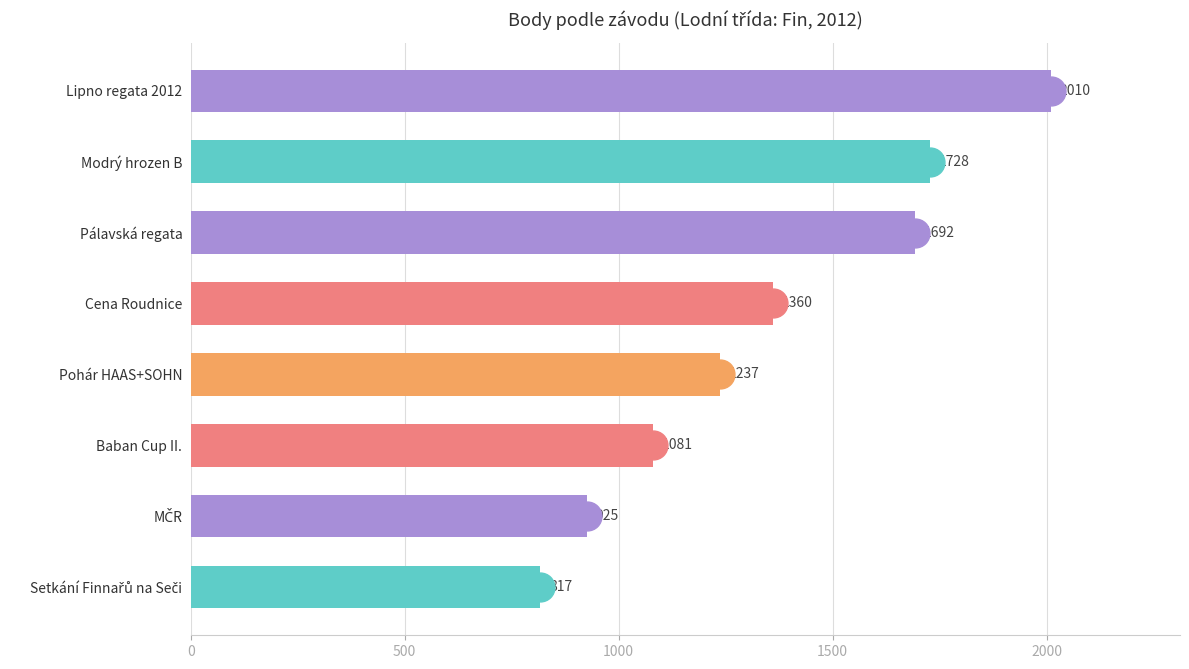

Does the chart contain any negative values?

No